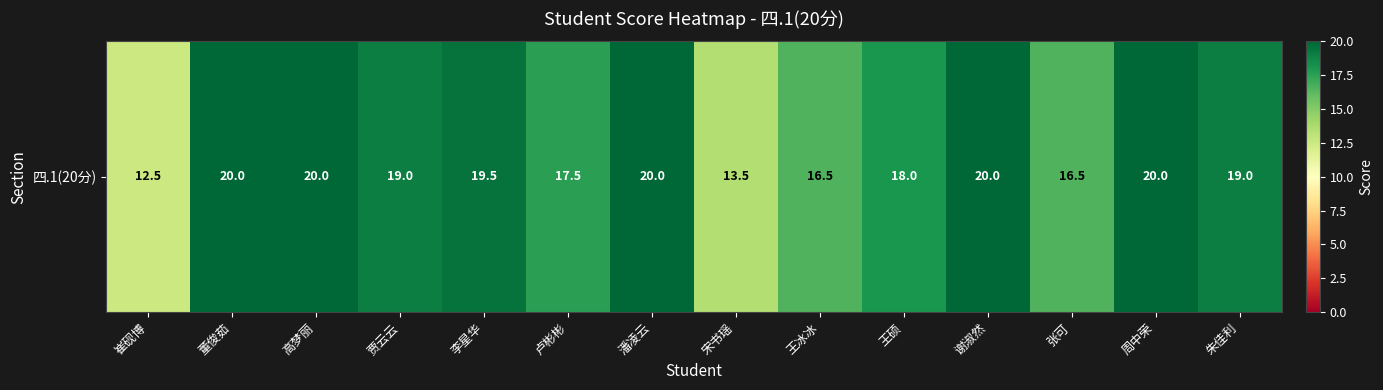

Where does the data first go above 19?

董俊茹